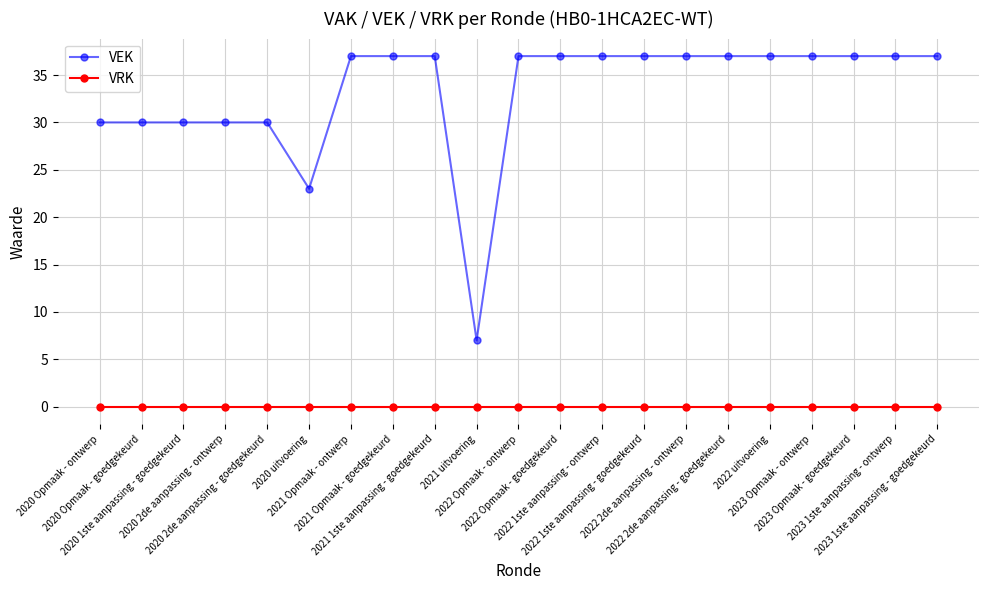

At how many categories does at least one series exceed 15?

20